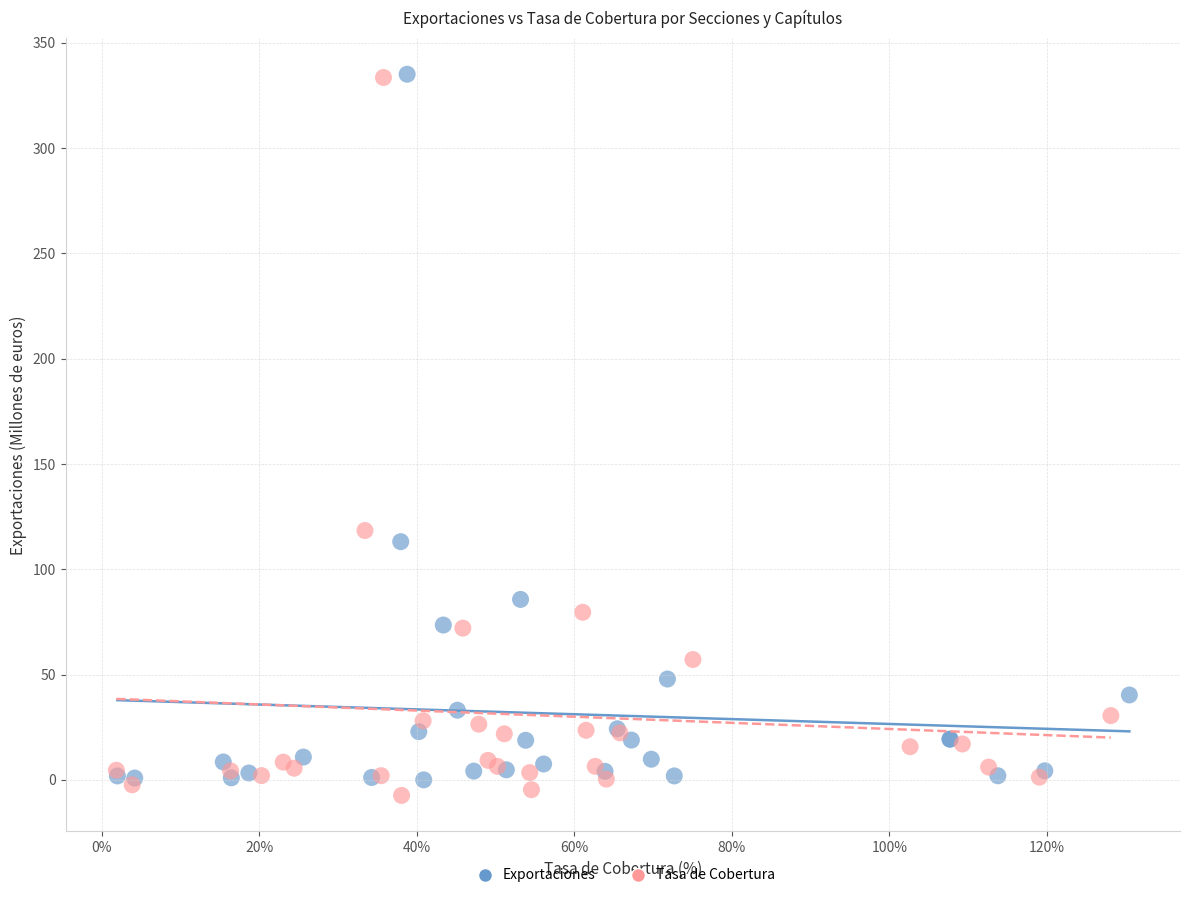

What are all the series names shown in the legend?

Exportaciones, Tasa de Cobertura